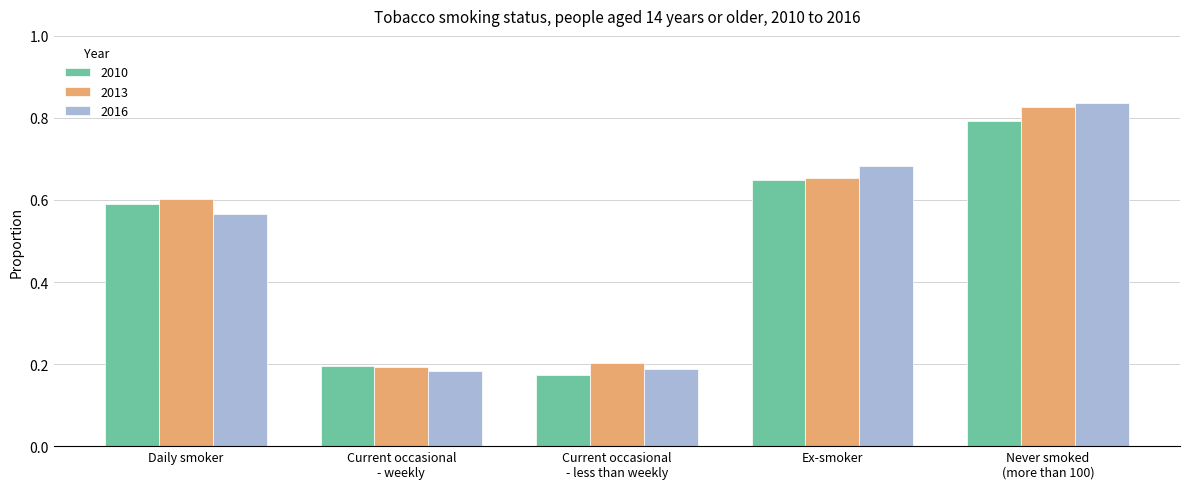

What are all the series names shown in the legend?

2010, 2013, 2016